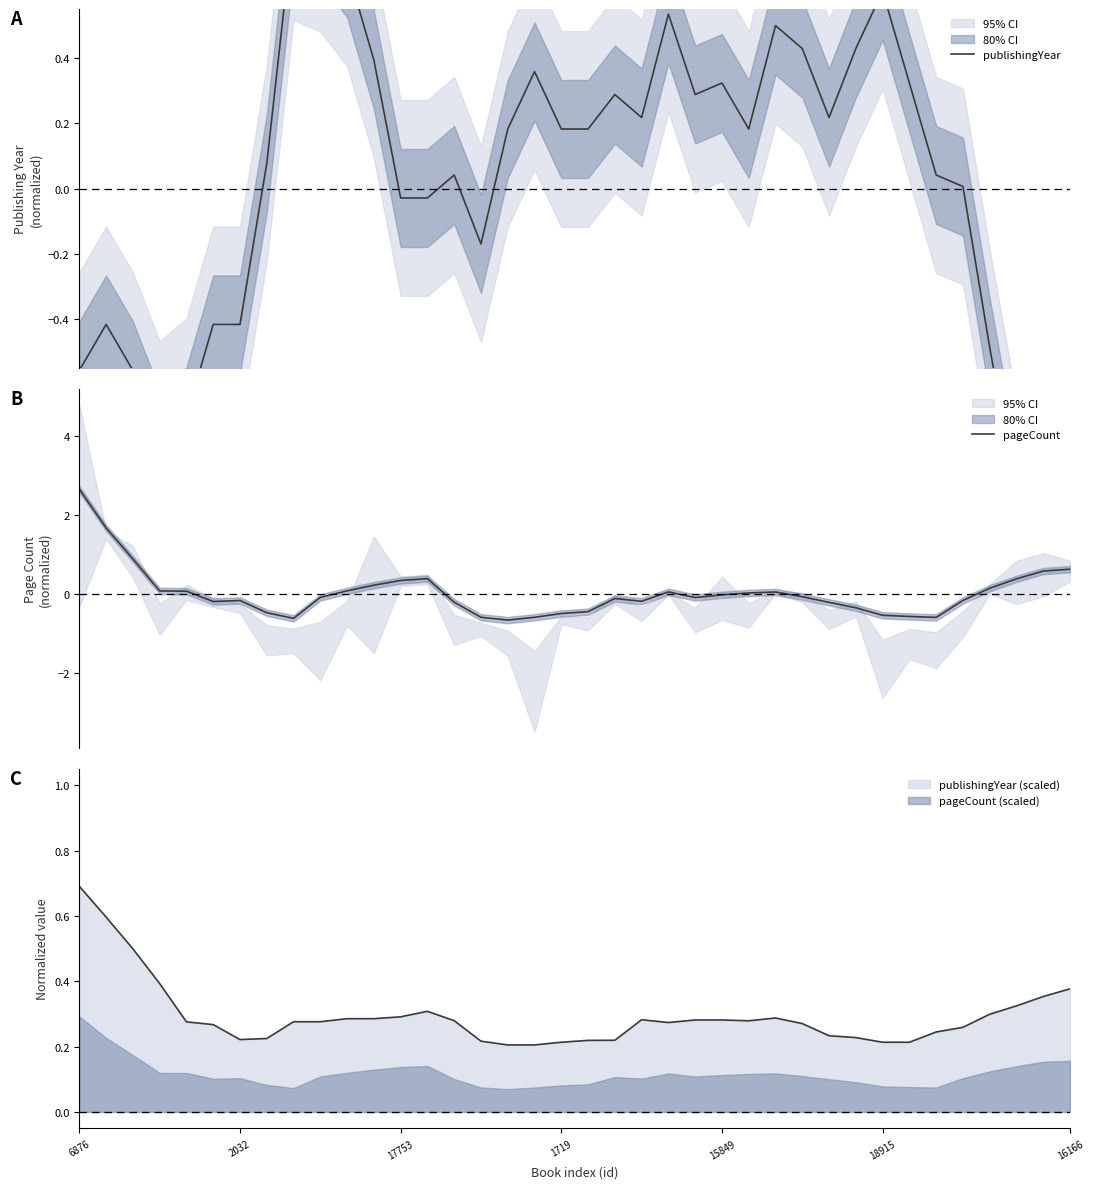

At which label does pageCount reach its peak?

6876